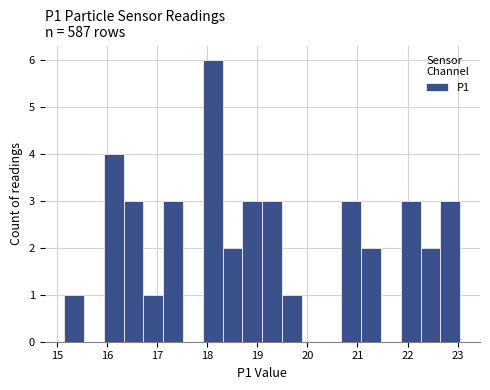

Read against the x-axis, roughly where is the centre of the tallest bar?

18.1